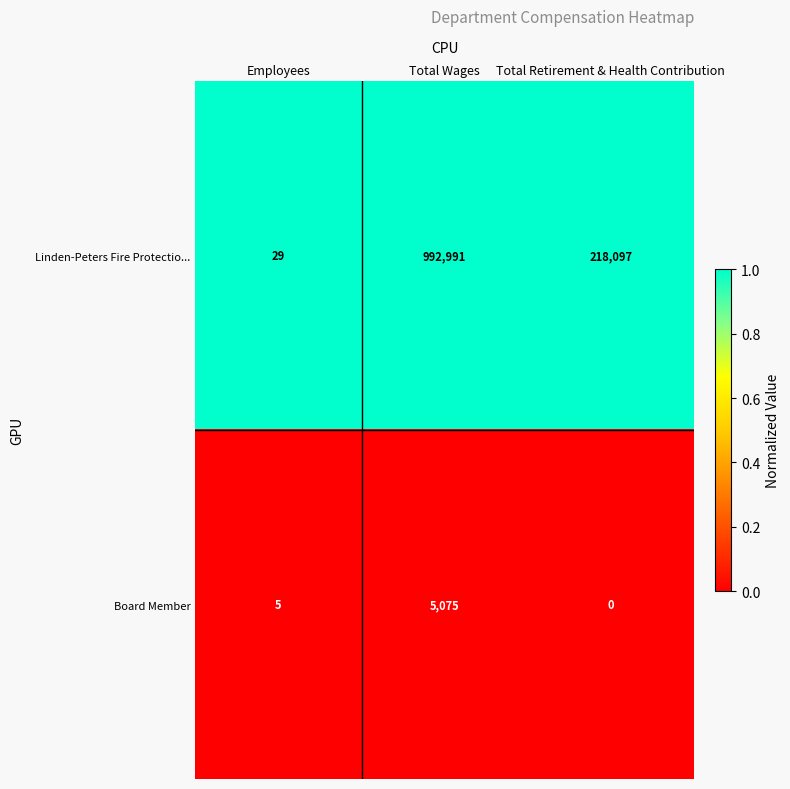

Which label corresponds to the largest value in the chart?

Total Wages